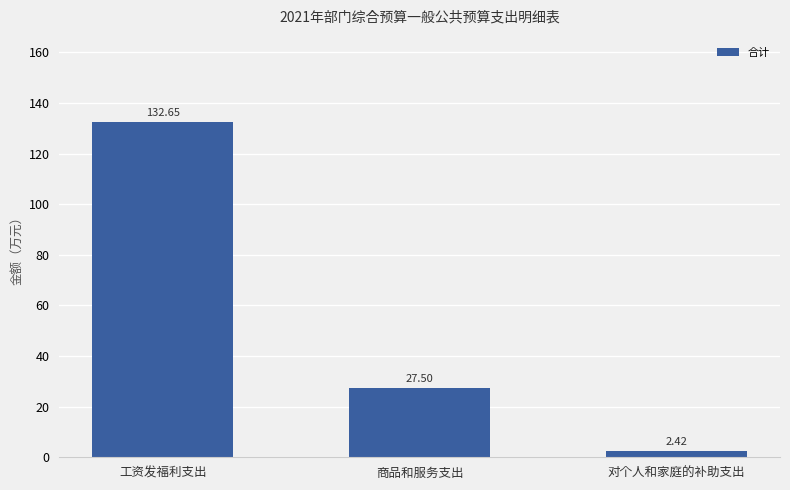

Which has a higher value, 工资发福利支出 or 商品和服务支出?

工资发福利支出